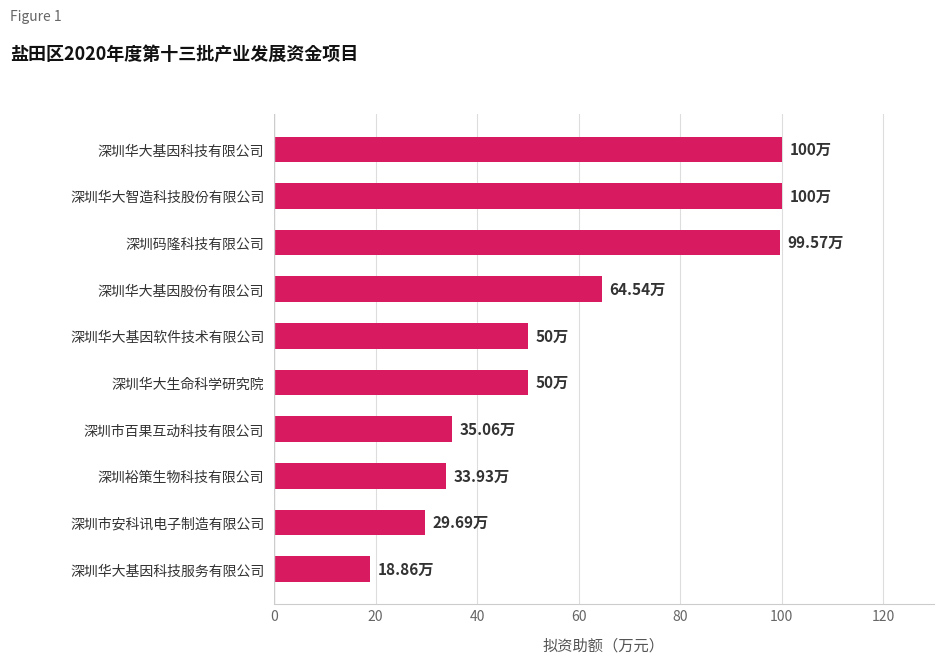

Which category has the lowest value across all series?

深圳华大基因科技服务有限公司